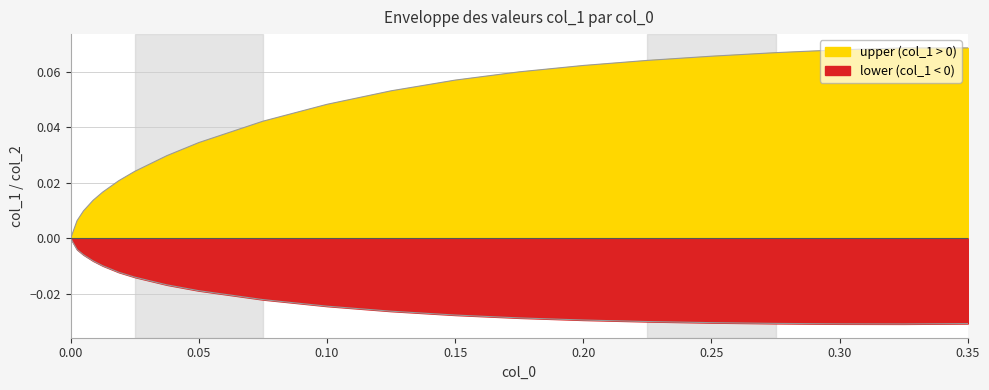

List the series in order of their overall mean, lowest first.

lower, upper